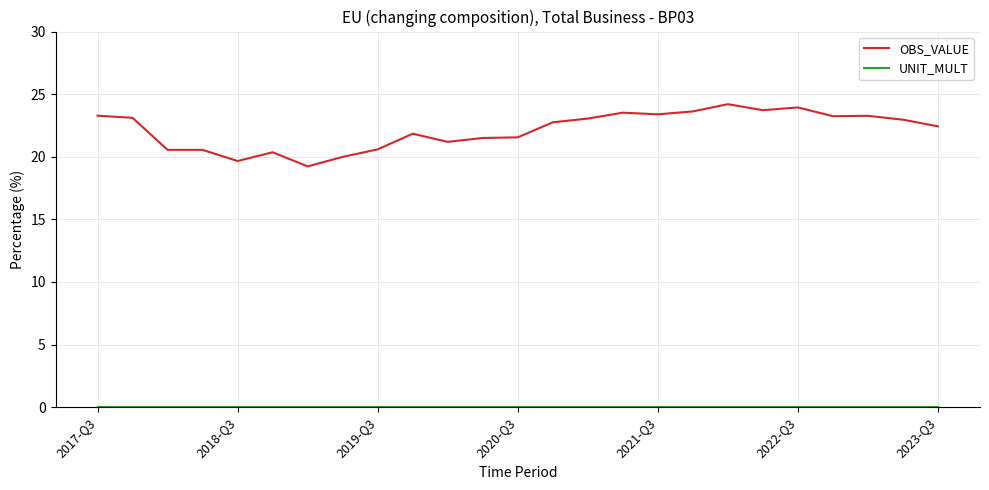

Which series has the largest range (max minus min)?

OBS_VALUE